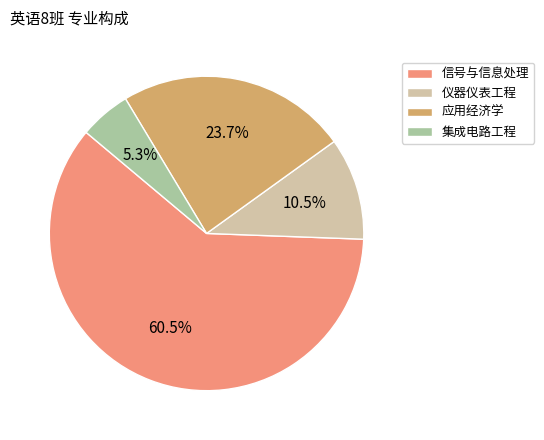

Which category has the smallest portion of the pie?

集成电路工程